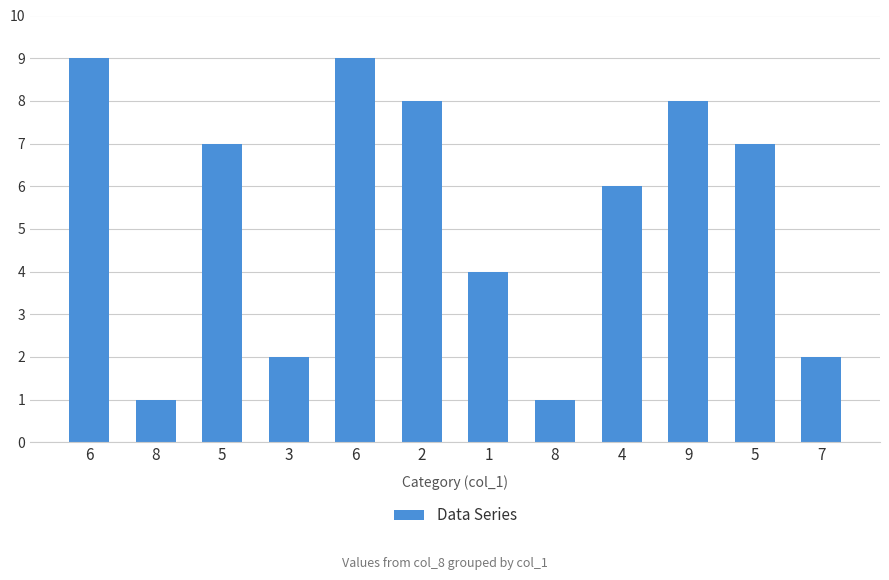

How many bars are there in total?

12